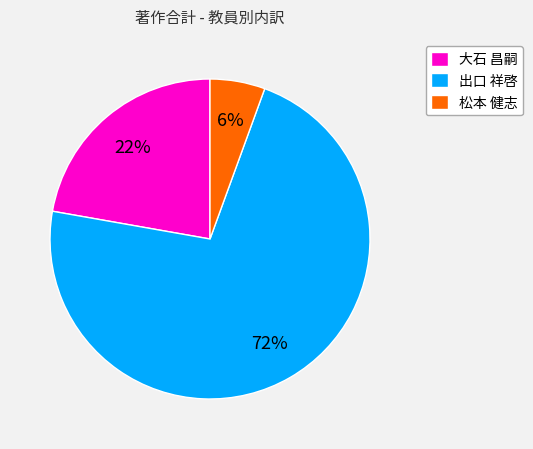

Is the sum of 大石 昌嗣 and 出口 祥啓 greater than half?

Yes